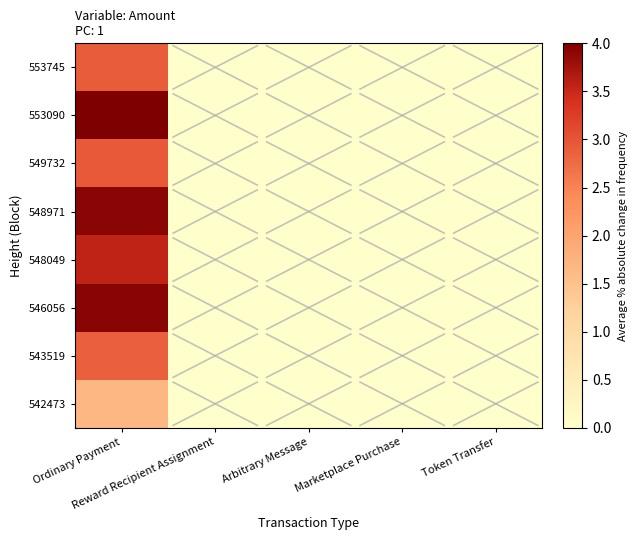

Which series has the largest total across all categories?

553090